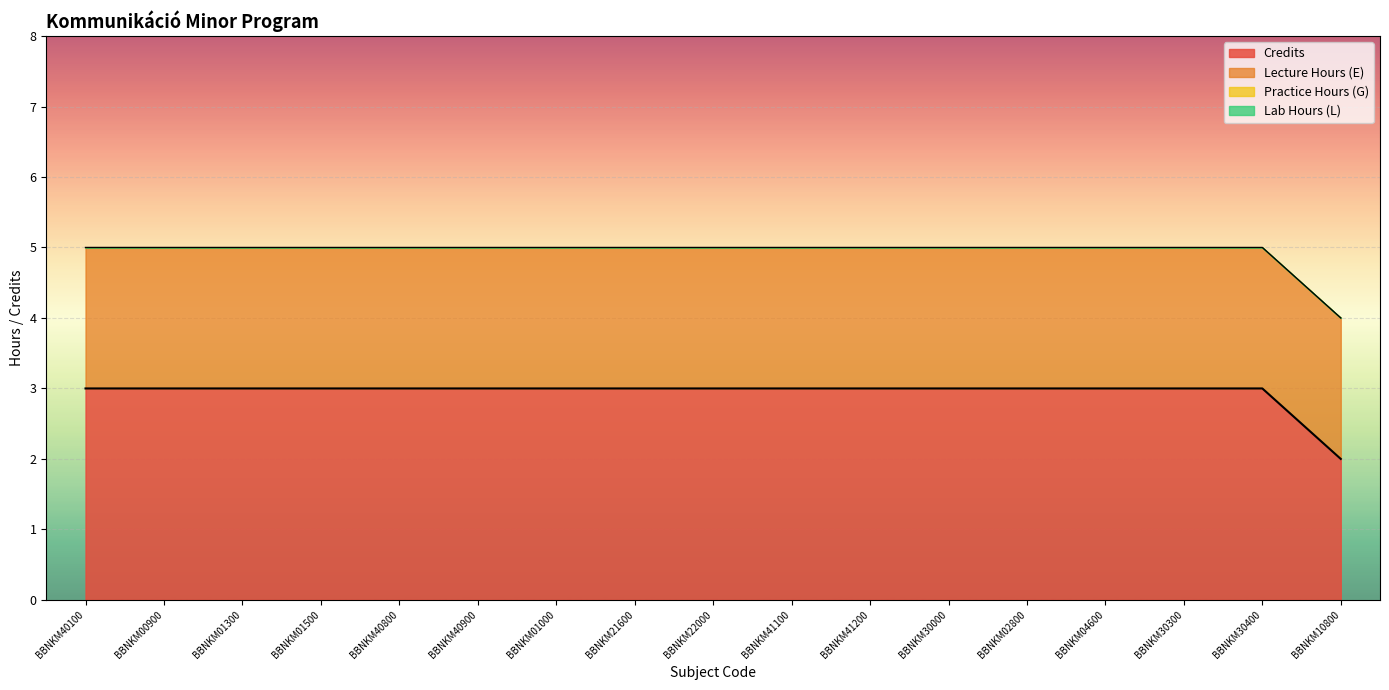

Reading right to left, transcribe all the data shown in this chart.

Credits: 2	3	3	3	3	3	3	3	3	3	3	3	3	3	3	3	3
Lecture Hours (E): 2	2	2	2	2	2	2	2	2	2	2	2	2	2	2	2	2
Practice Hours (G): 0	0	0	0	0	0	0	0	0	0	0	0	0	0	0	0	0
Lab Hours (L): 0	0	0	0	0	0	0	0	0	0	0	0	0	0	0	0	0